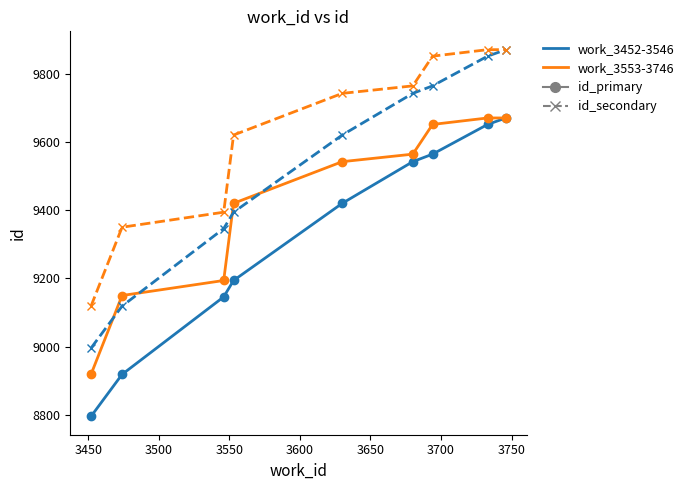

What is the smallest value displayed?

8796